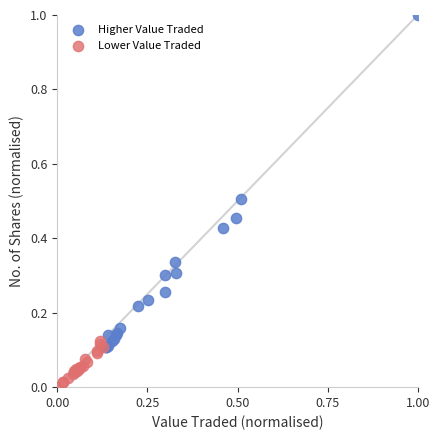

Which series has the widest spread of Y values?

Higher Value Traded